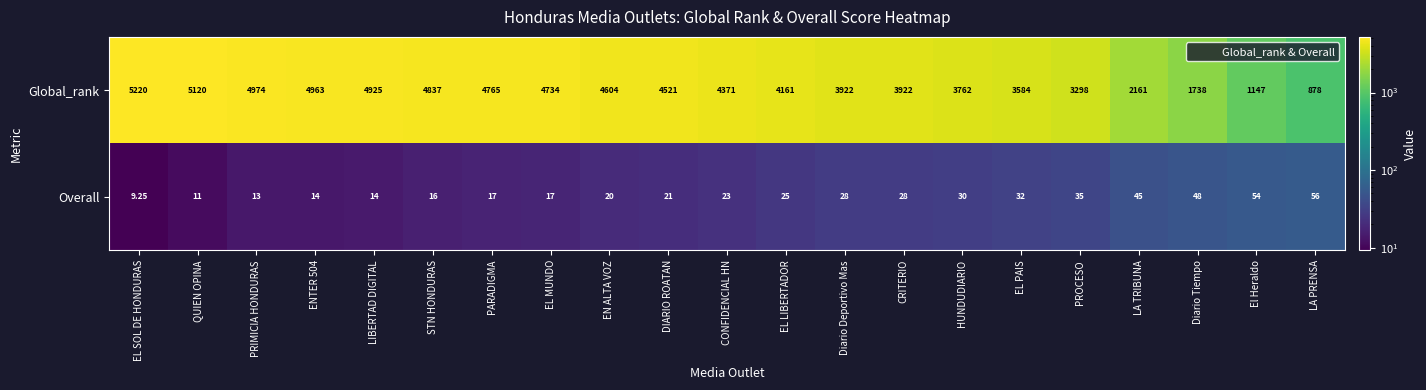

What is the maximum value shown in the chart?

5220.0